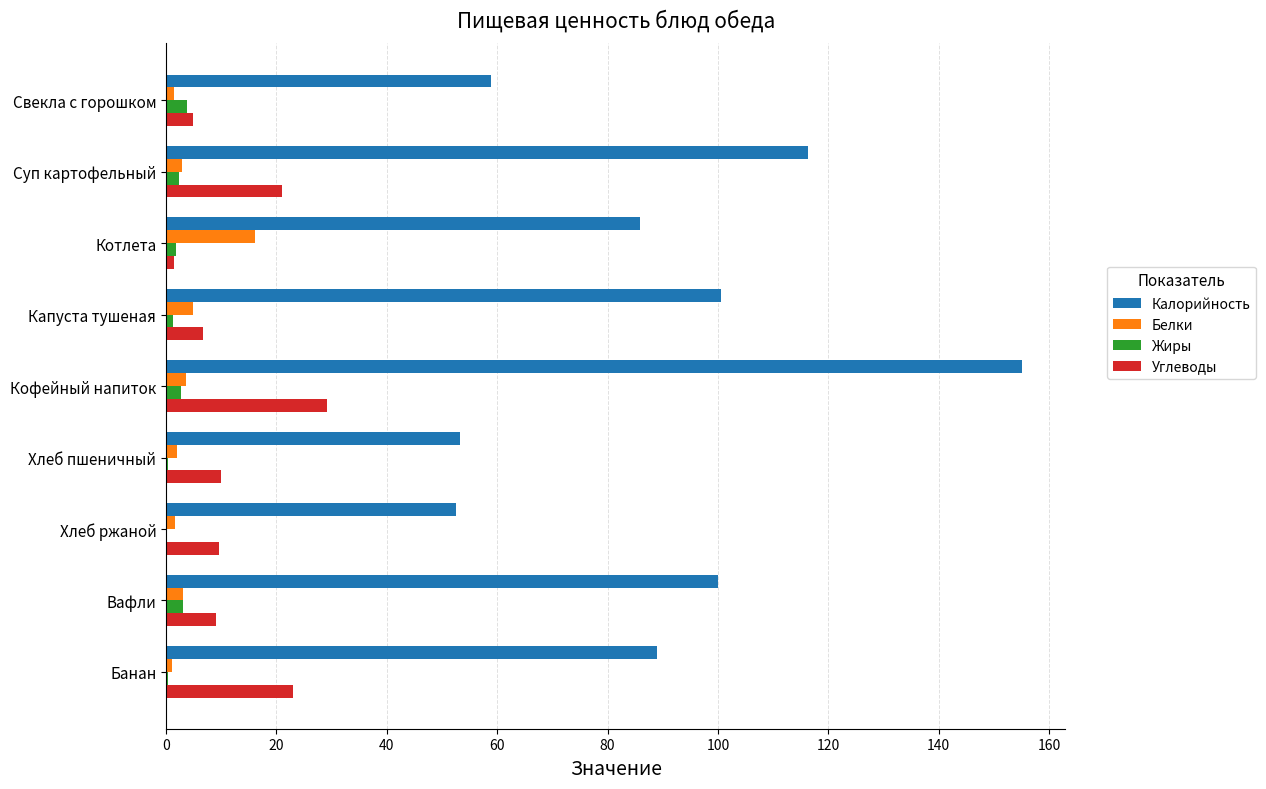

Which series changed the most between Свекла с горошком and Кофейный напиток?

Калорийность